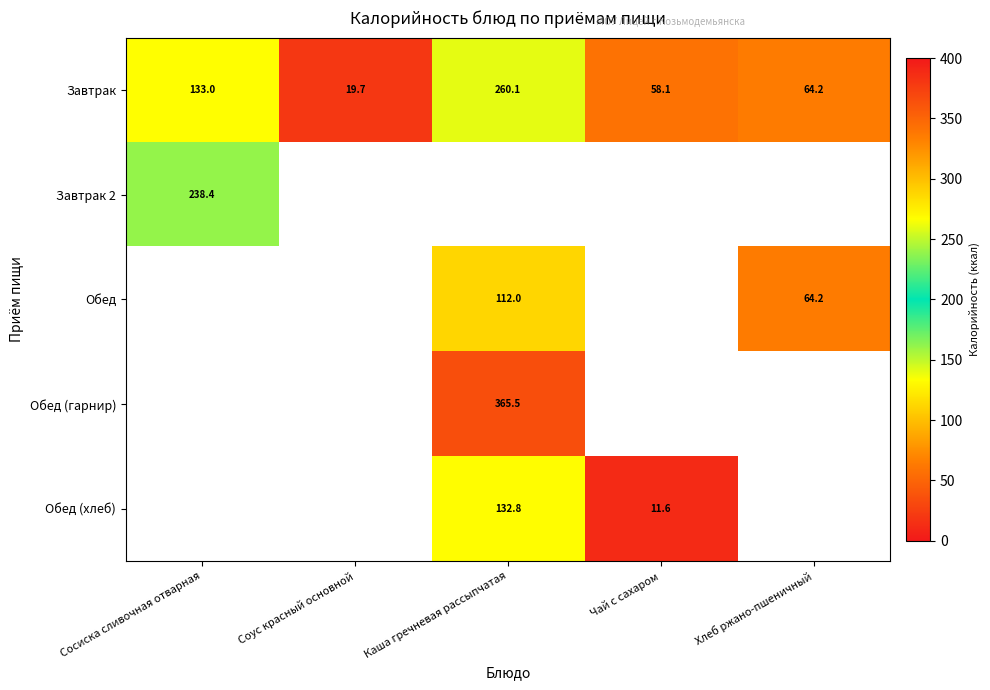

Is it true that Обед (хлеб) equals 132.8 at Каша гречневая рассыпчатая?

True